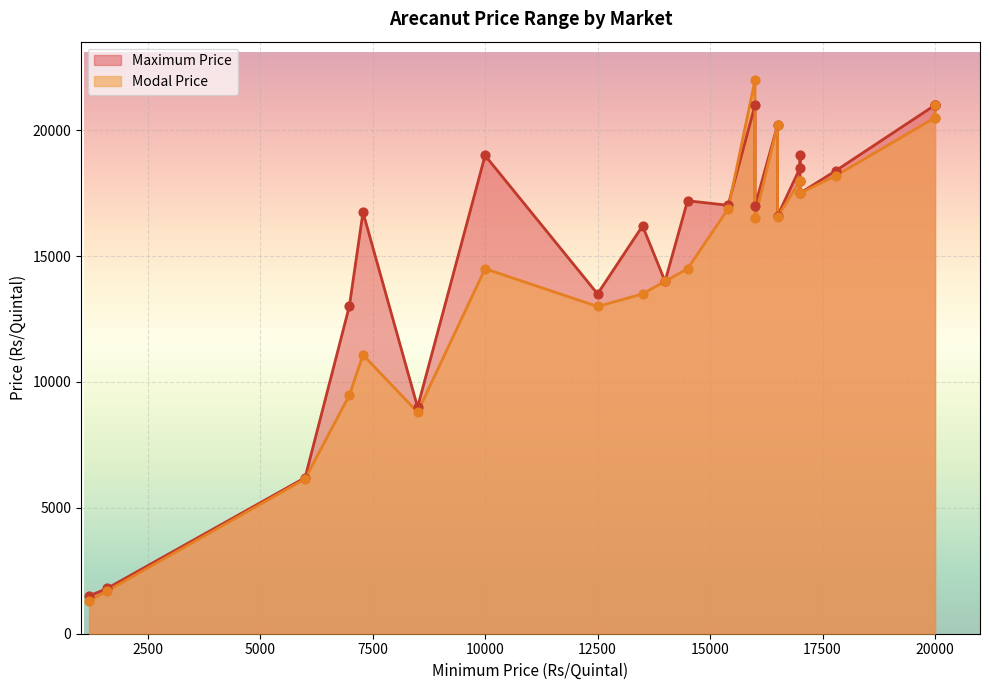

Which series contains the highest Y value?

Modal Price